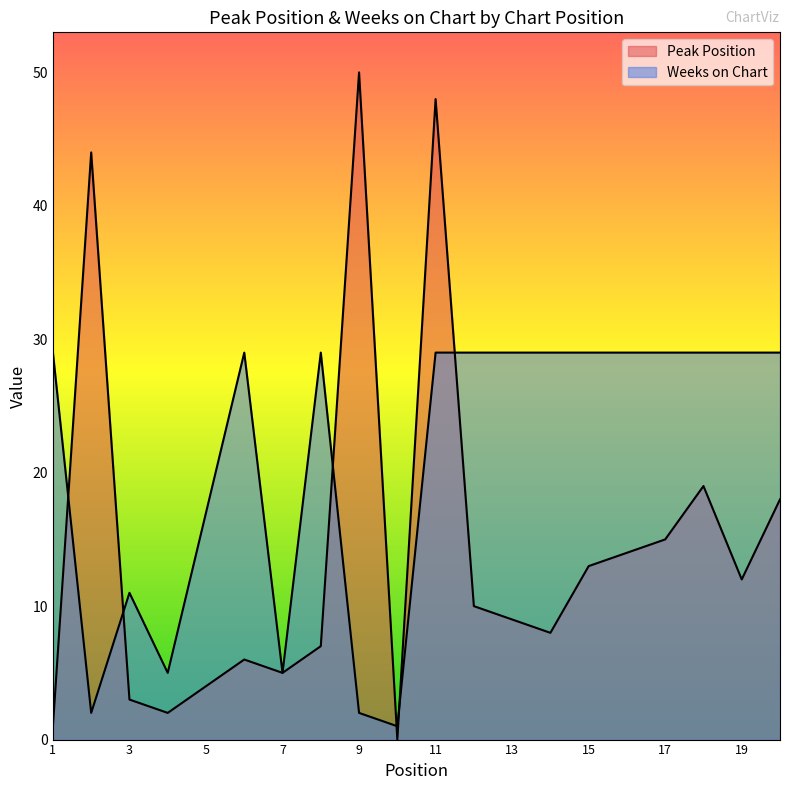

Reading left to right, extract all data points from this chart.

Peak Position: 1=1	2=44	3=3	4=2	5=4	6=6	7=5	8=7	9=50	10=0	11=48	12=10	13=9	14=8	15=13	16=14	17=15	18=19	19=12	20=18
Weeks on Chart: 1=29	2=2	3=11	4=5	5=17	6=29	7=5	8=29	9=2	10=1	11=29	12=29	13=29	14=29	15=29	16=29	17=29	18=29	19=29	20=29